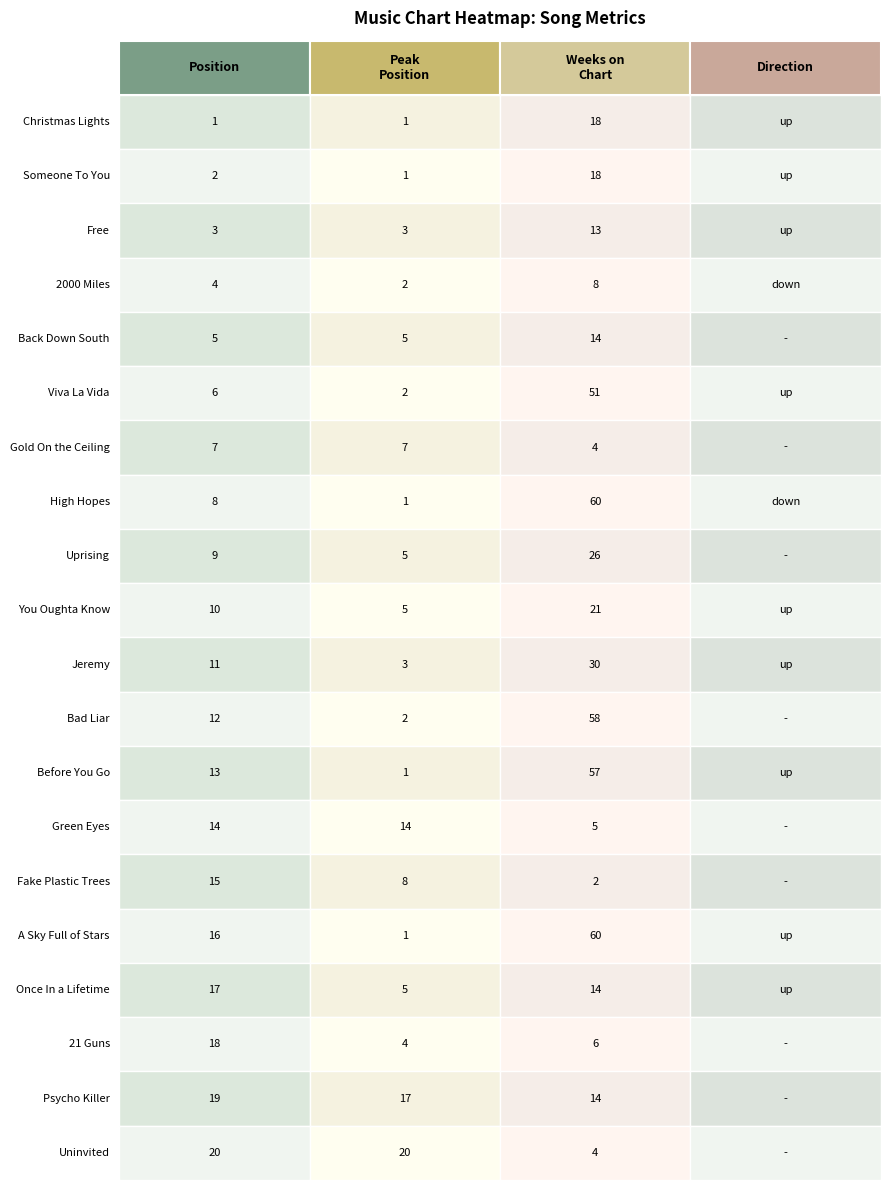

Reading left to right, list all the values displayed in this chart.

position: 1	2	3	4	5	6	7	8	9	10	11	12	13	14	15	16	17	18	19	20
weeks_on_chart: 18	18	13	8	14	51	4	60	26	21	30	58	57	5	2	60	14	6	14	4
peak_position: 1	1	3	2	5	2	7	1	5	5	3	2	1	14	8	1	5	4	17	20